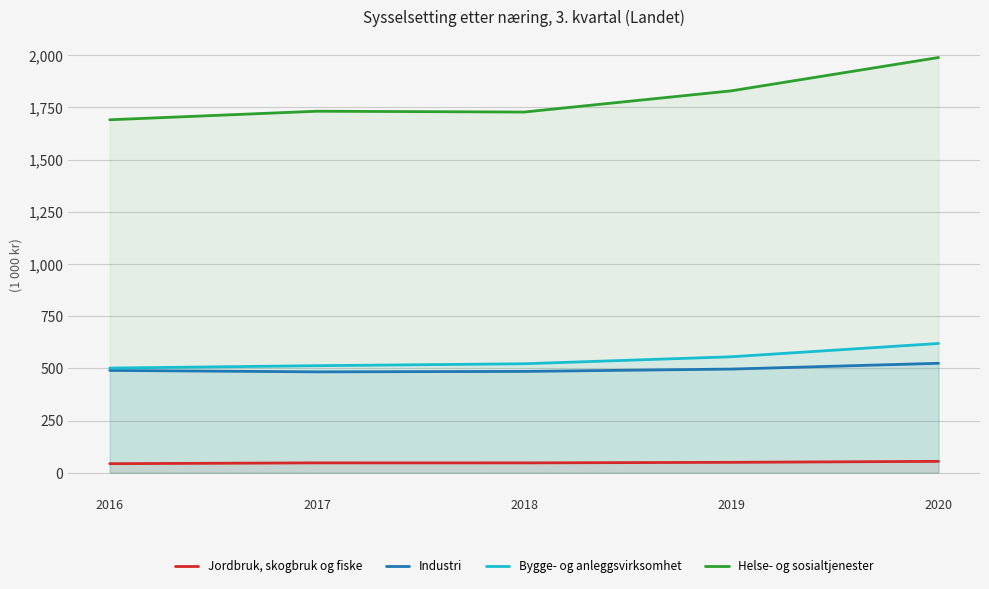

What are all the series names shown in the legend?

Jordbruk, skogbruk og fiske, Industri, Bygge- og anleggsvirksomhet, Helse- og sosialtjenester